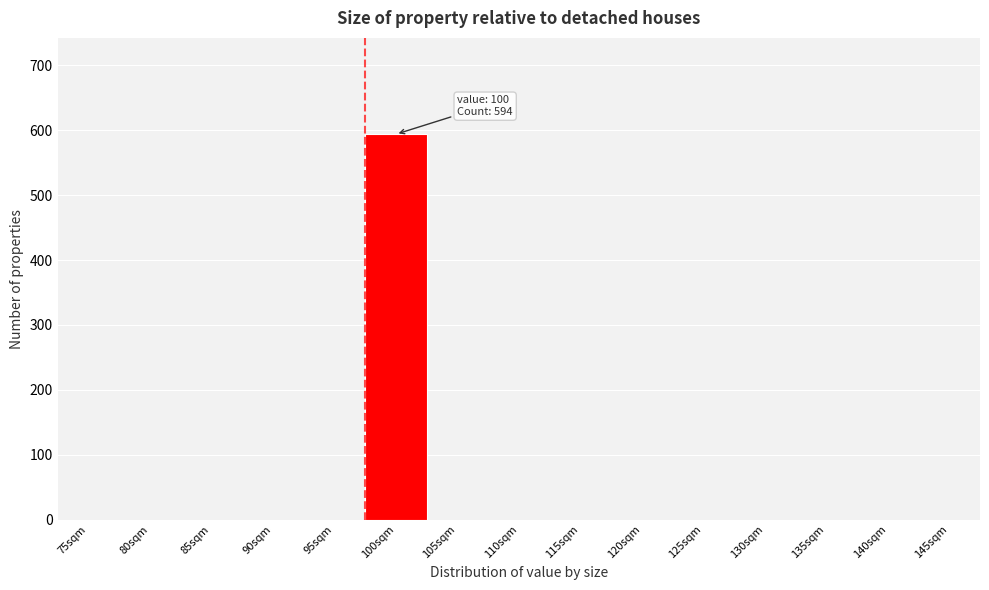

Reading right to left, transcribe all the data shown in this chart.

145sqm=0	140sqm=0	135sqm=0	130sqm=0	125sqm=0	120sqm=0	115sqm=0	110sqm=0	105sqm=0	100sqm=594	95sqm=0	90sqm=0	85sqm=0	80sqm=0	75sqm=0